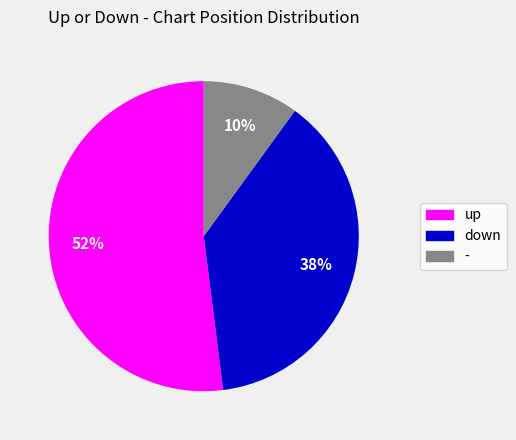

Which category has the smallest portion of the pie?

-